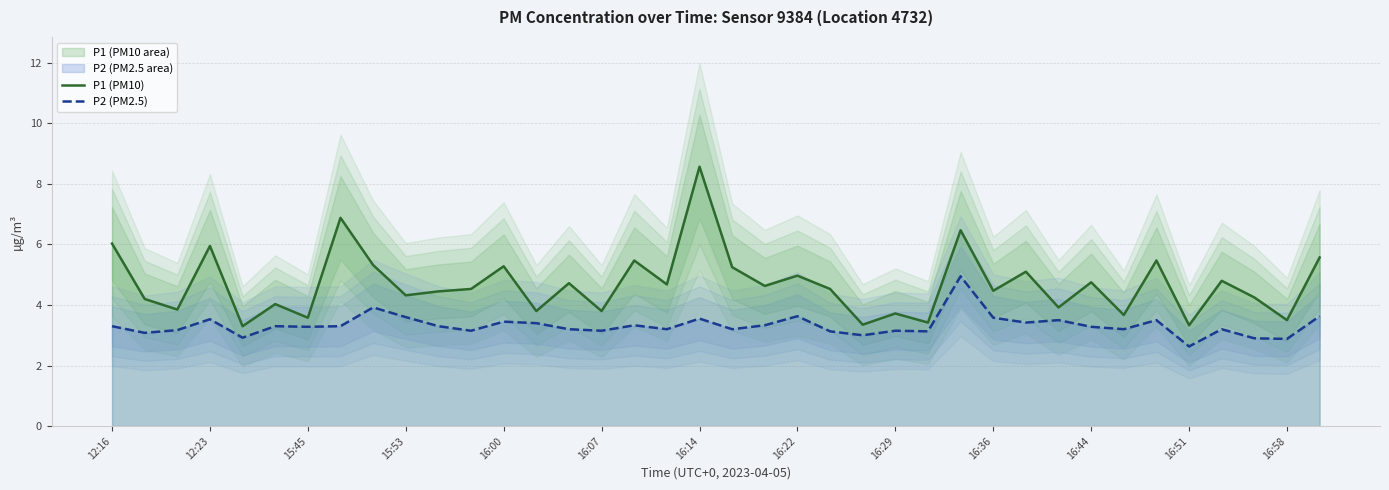

Which series has the largest total across all categories?

P1 (PM10)